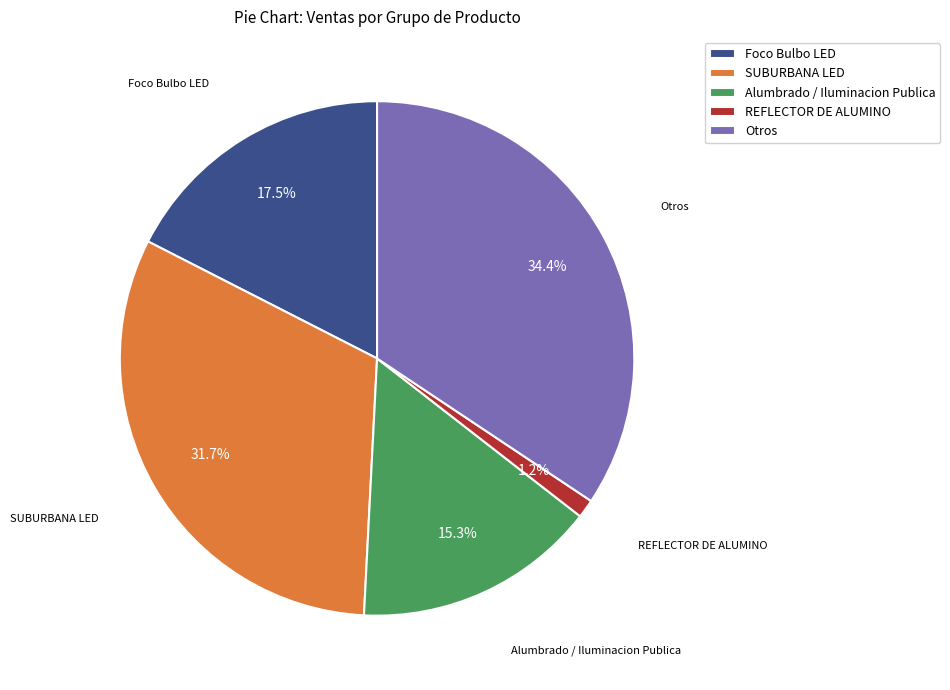

What is the largest slice in the pie chart?

Otros